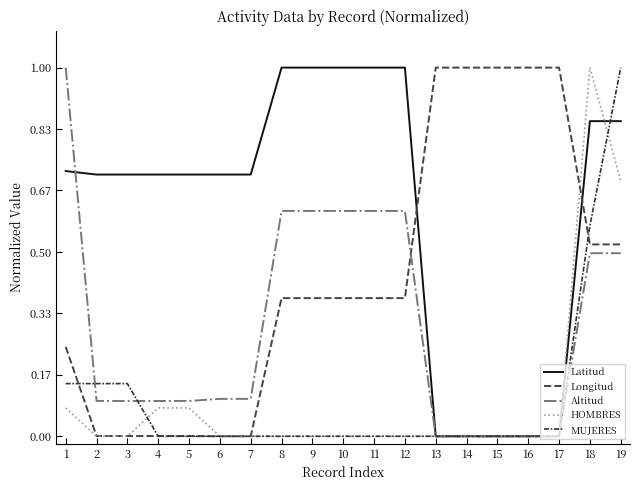

Which series ends up on top after the final intersection of Longitud and MUJERES?

MUJERES